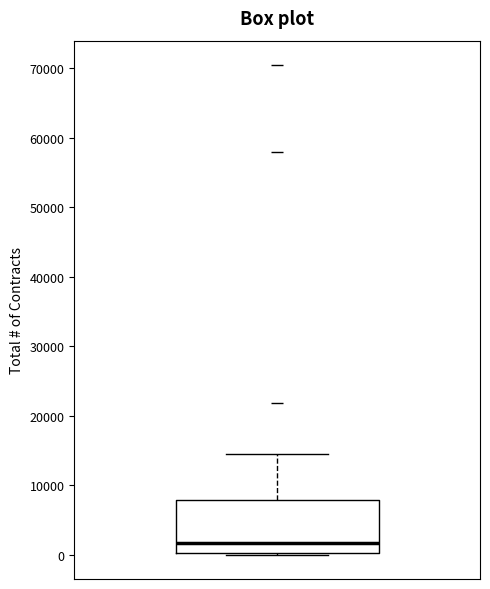

Where is the lower edge of the box on the y-axis? The values are not printed on the chart, so give them approximately, as read against the axis.

0